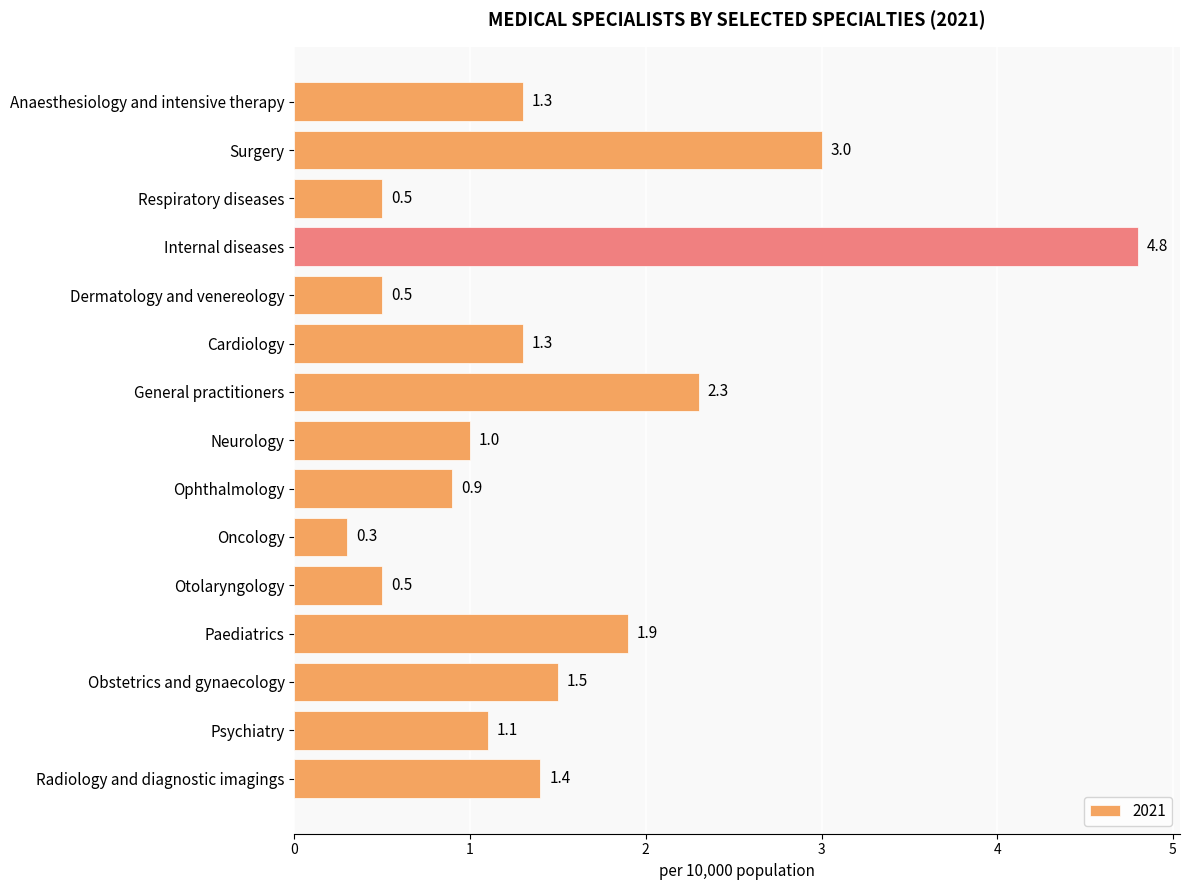

What is the average value?

1.5